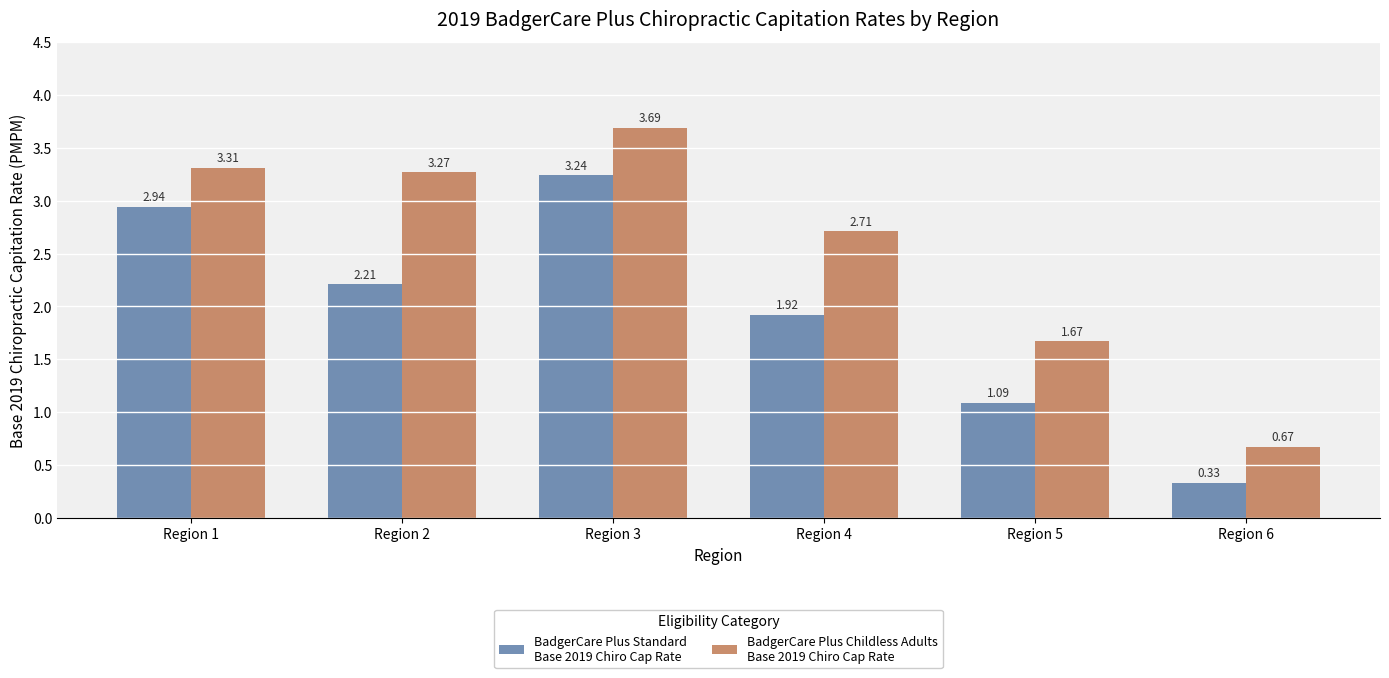

What is the total value across all series at Region 5?

2.8